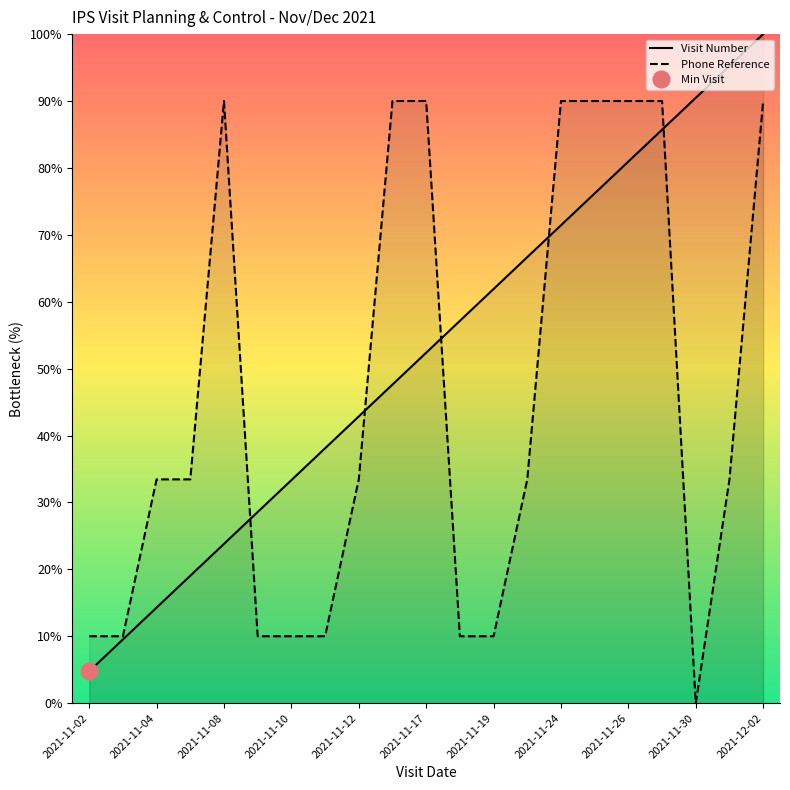

Which category has the lowest value in the Visit Number series?

2021-11-02